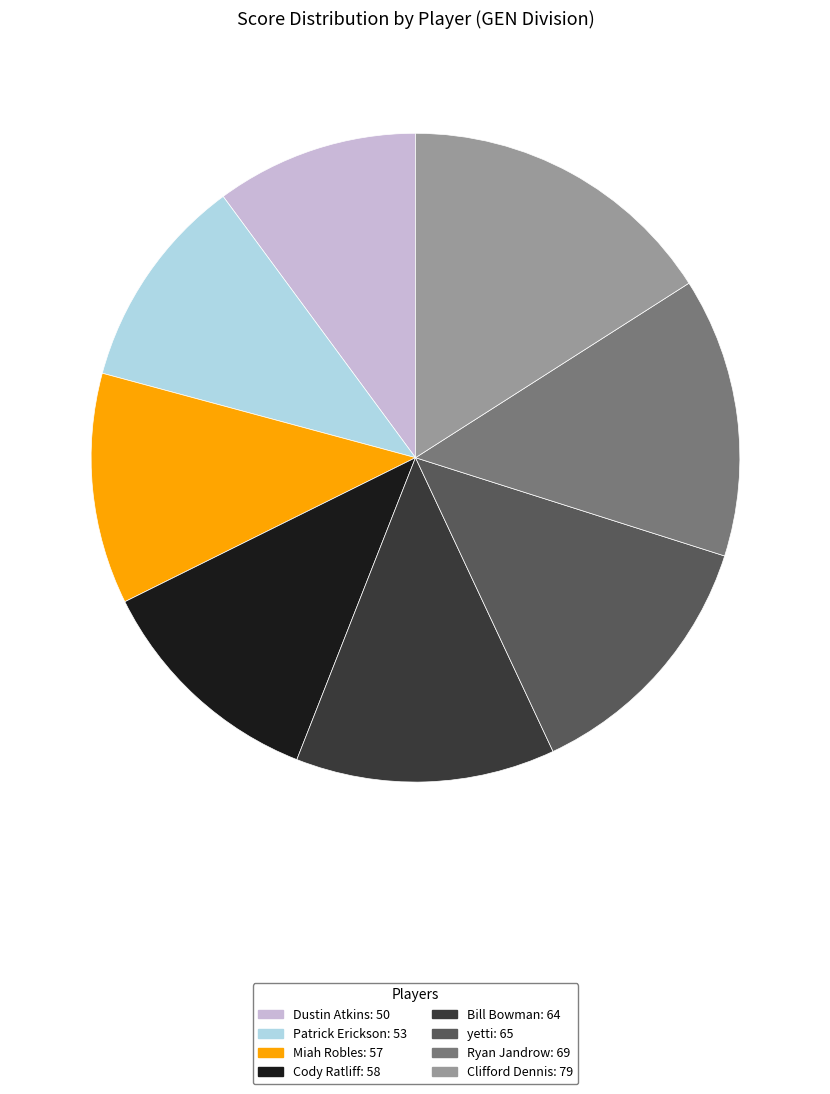

Between Dustin Atkins and Cody Ratliff, which is larger?

Cody Ratliff